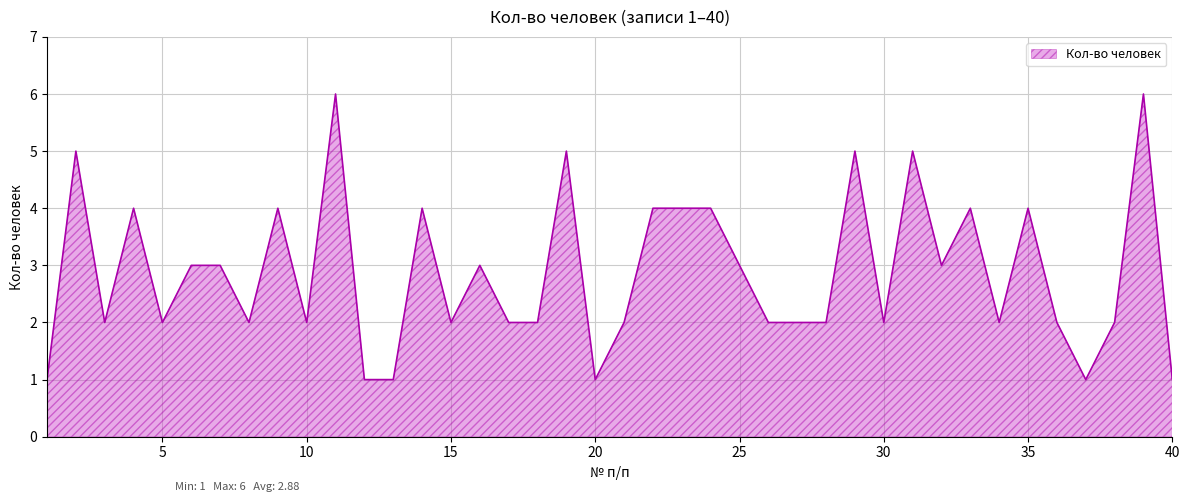

What is the difference between the maximum and minimum values?

5